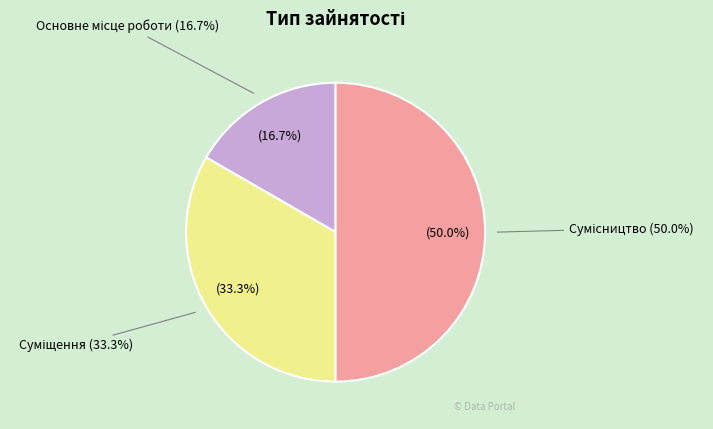

Is Суміщення the majority of the pie?

No